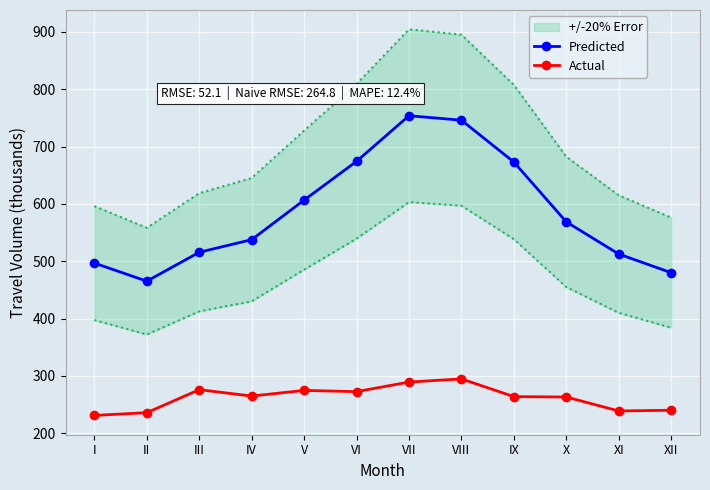

Reading right to left, what are all the values shown in this chart?

Predicted: 480.0	512.5	568.6	673.0	746.0	753.8	674.2	606.6	537.6	515.6	465.2	496.7
Actual: 240.0	238.8	263.1	263.8	294.7	289.2	272.5	274.6	264.8	275.9	235.8	231.0